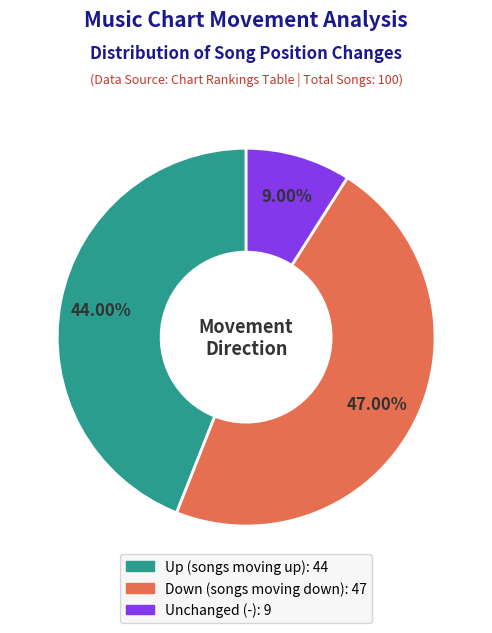

Is there a majority slice in this chart?

No